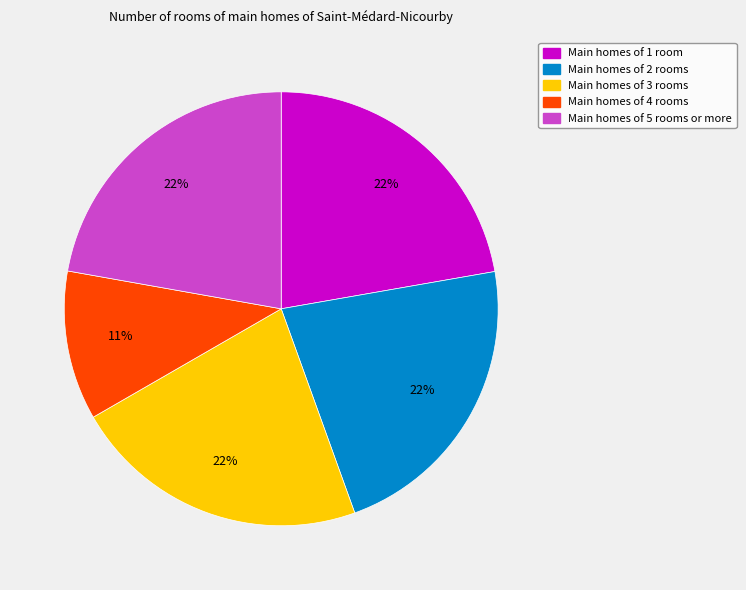

To the nearest percent, what is the average slice percentage?

20%